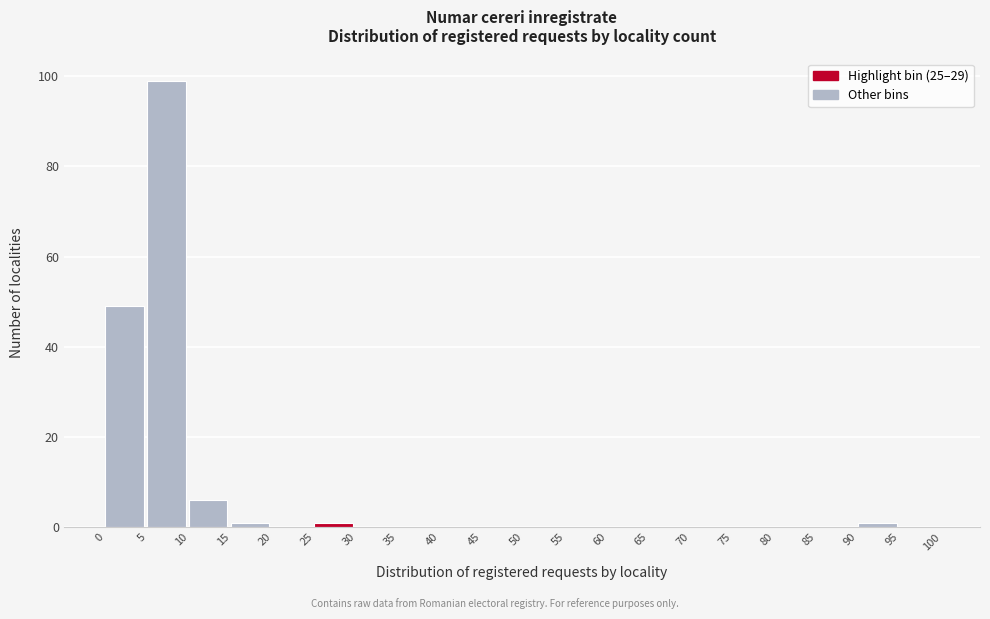

Reading left to right, transcribe this chart: for each bar, give the range it covers on the x-axis and its height. The values are not printed on the chart, so give them approximately, as read against the axis.

0 to 5: 50
5 to 10: 100
10 to 15: 6
15 to 20: under 2
20 to 25: 0
25 to 30: under 2
30 to 35: 0
35 to 40: 0
40 to 45: 0
45 to 50: 0
50 to 55: 0
55 to 60: 0
60 to 65: 0
65 to 70: 0
70 to 75: 0
75 to 80: 0
80 to 85: 0
85 to 90: 0
90 to 95: under 2
95 to 100: 0